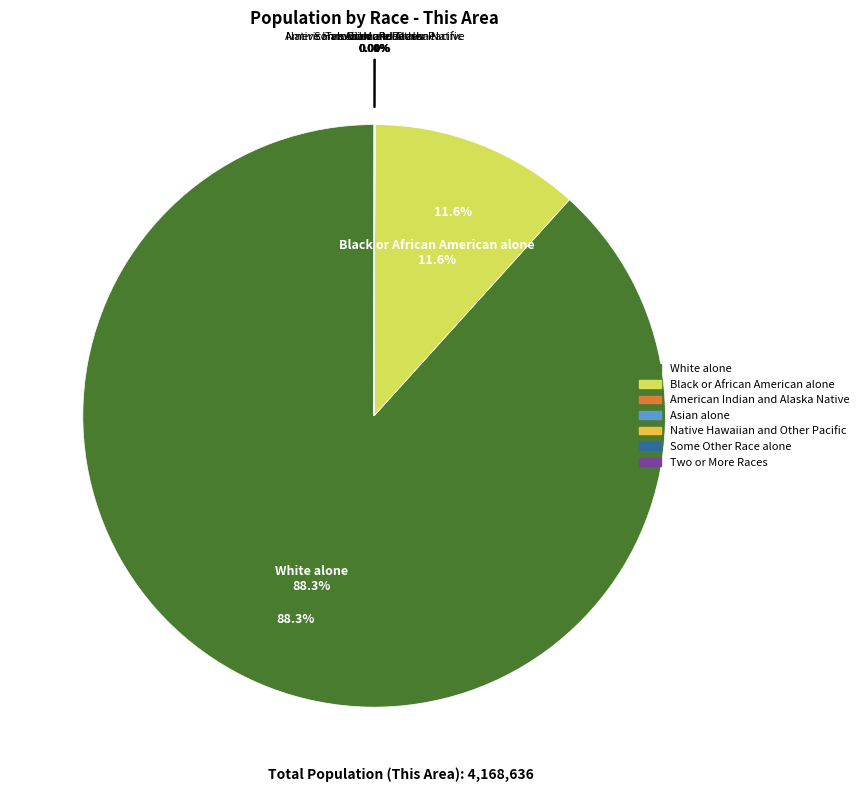

Is it true that Native Hawaiian and Other Pacific is 1% of the pie?

False